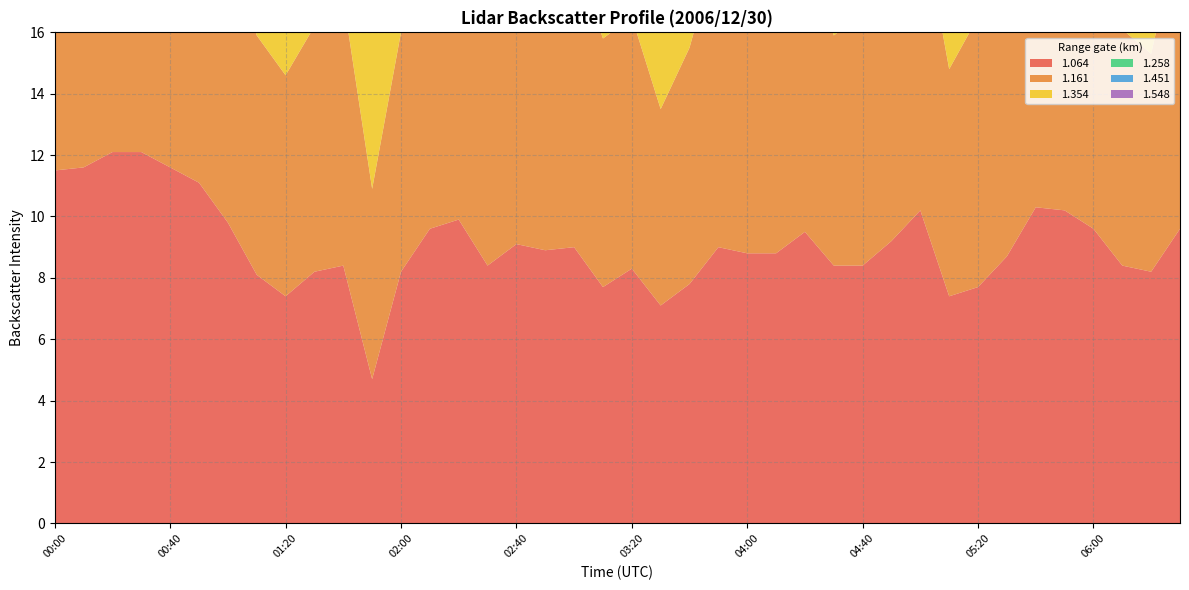

Reading right to left, list all the values displayed in this chart.

1.064: 9.6	8.2	8.4	9.6	10.2	10.3	8.7	7.7	7.4	10.2	9.2	8.4	8.4	9.5	8.8	8.8	9.0	7.8	7.1	8.3	7.7	9.0	8.9	9.1	8.4	9.9	9.6	8.2	4.7	8.4	8.2	7.4	8.1	9.8	11.1	11.6	12.1	12.1	11.6	11.5
1.161: 9.9	7.1	7.7	8.8	10.1	10.3	9.4	8.8	7.4	9.8	8.6	8.2	7.5	10.0	7.7	8.8	9.9	7.7	6.4	8.2	8.1	9.6	9.6	8.7	9.4	10.2	9.4	7.8	6.2	8.7	8.0	7.2	7.8	9.4	11.1	11.3	12.1	10.6	12.1	11.6
1.354: 9.9	6.4	8.0	7.8	9.5	10.3	8.2	8.0	7.6	9.9	8.6	8.6	7.5	10.0	7.5	8.7	9.0	7.7	6.4	8.1	8.2	9.9	9.7	8.0	9.4	9.7	8.1	7.8	6.2	7.6	7.8	7.7	7.8	10.3	10.3	10.6	12.0	10.5	12.0	11.8
1.258: 9.7	7.4	7.7	8.2	9.4	10.1	8.4	7.6	7.5	9.3	8.5	8.3	7.9	9.5	7.6	8.7	8.8	7.8	6.3	8.1	8.4	9.4	9.7	8.2	9.0	10.1	9.0	7.3	6.6	7.4	7.3	7.8	8.0	9.8	10.5	11.1	10.8	10.5	11.8	11.4
1.451: 9.4	6.8	7.5	7.7	9.5	10.2	8.6	7.7	7.5	9.5	8.4	8.5	7.7	9.6	7.4	8.7	8.9	7.5	6.6	8.1	7.7	8.9	9.2	8.6	8.6	9.5	9.1	8.6	6.6	8.0	7.8	7.4	8.2	10.3	10.5	10.4	10.5	10.3	12.2	11.4
1.548: 9.5	6.7	7.7	7.6	9.5	10.2	8.5	7.8	7.8	9.5	8.4	8.5	8.0	9.6	7.5	8.8	9.0	7.8	6.9	8.2	7.4	8.9	9.2	7.2	9.5	9.6	9.0	9.2	6.7	8.5	7.9	7.5	8.6	10.4	10.3	10.2	10.3	10.6	12.2	11.3